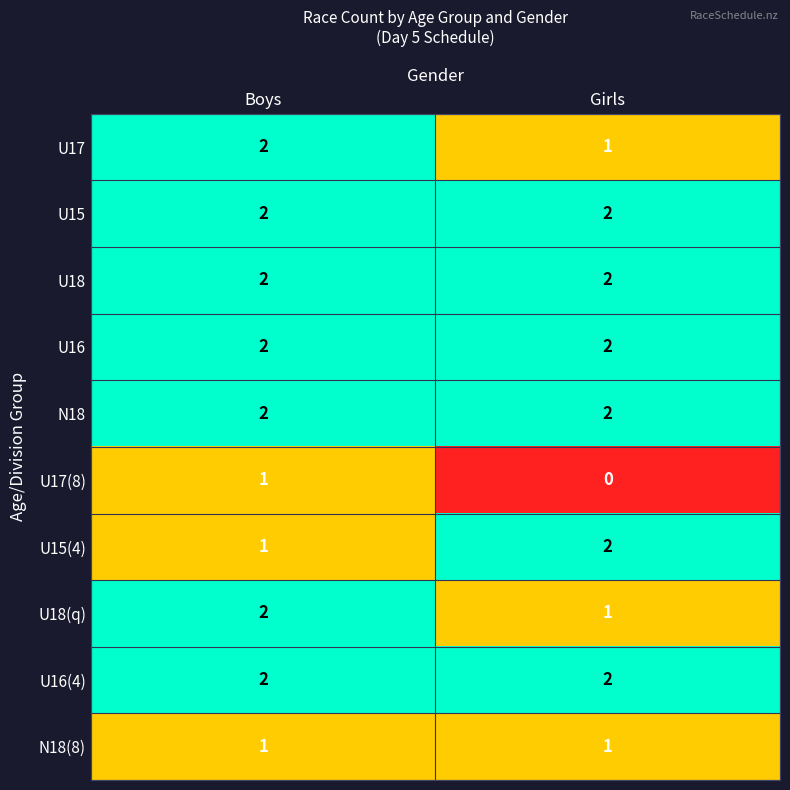

What is the sum of all U18 values?

4